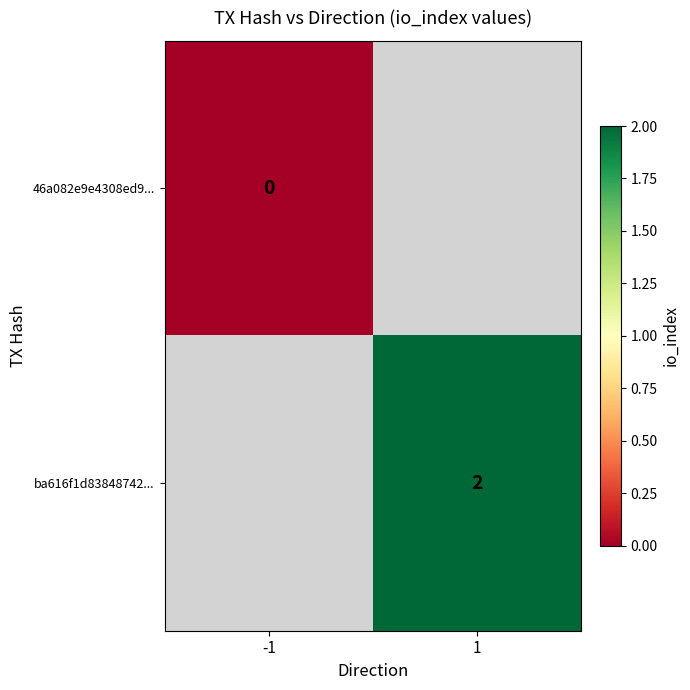

Which has a higher value, -1 or 1?

1